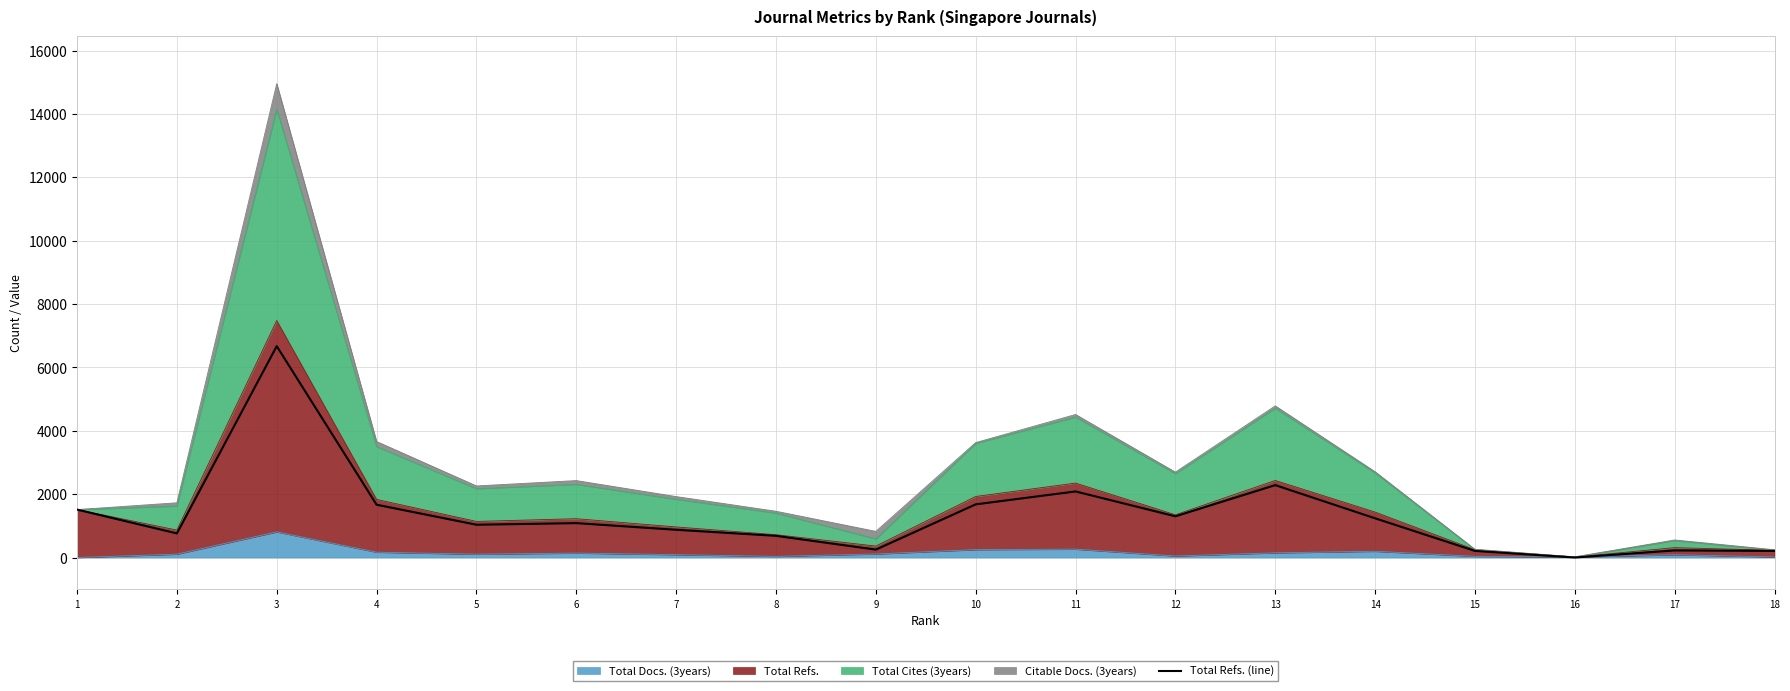

True or false: the data has more than 1 interior local peaks.

True